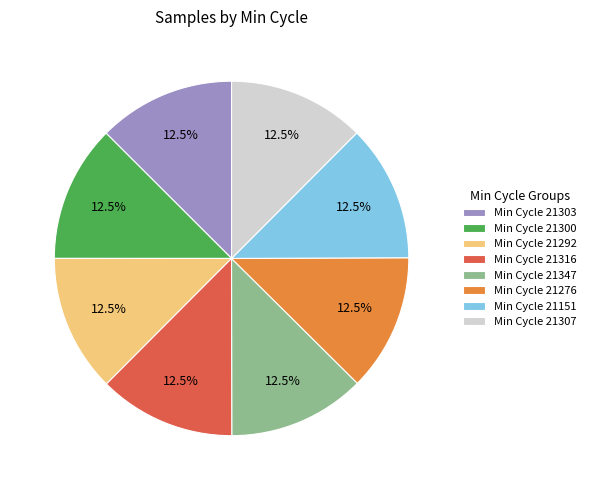

Does any single category account for the majority?

No